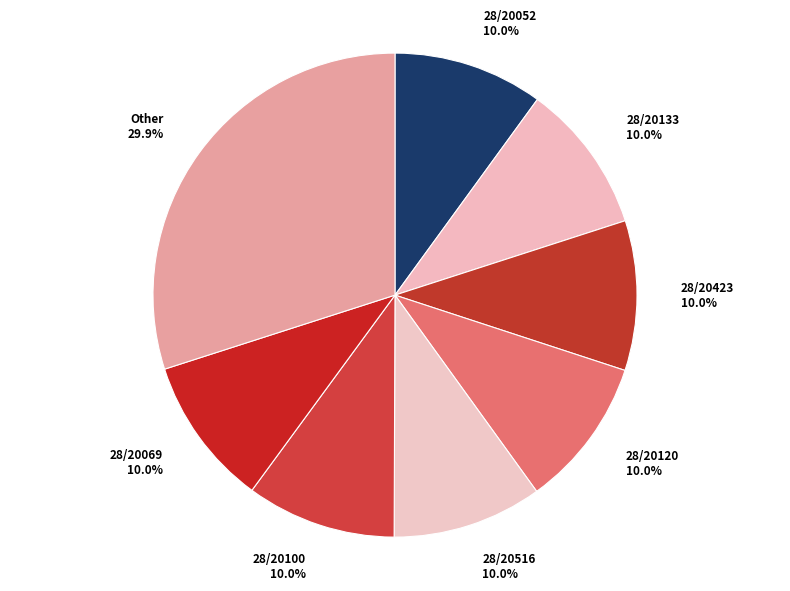

Does any single category account for the majority?

No